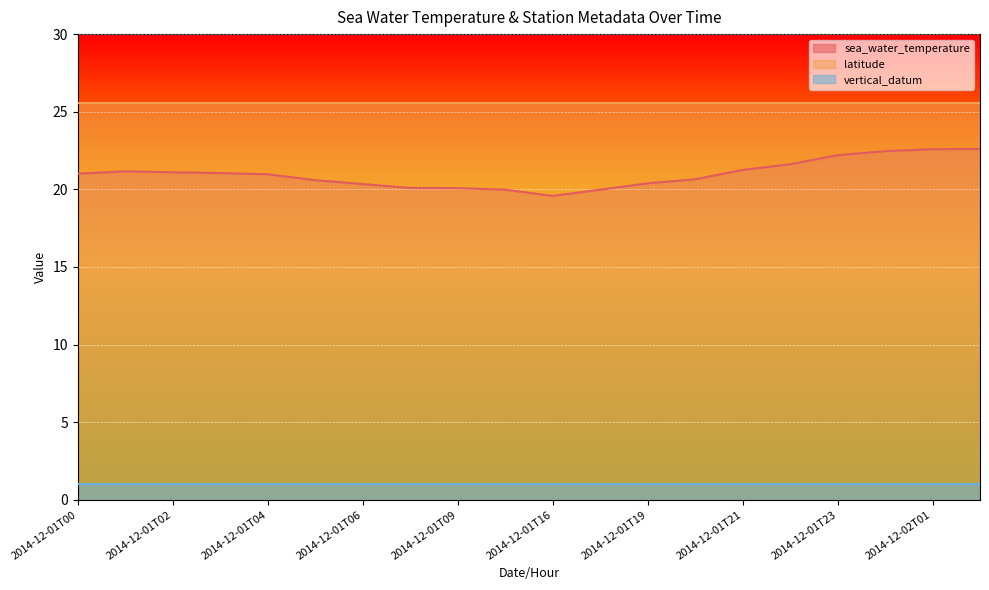

The vertical_datum series shows 1.4 at 2014-12-01T18. True or false?

False